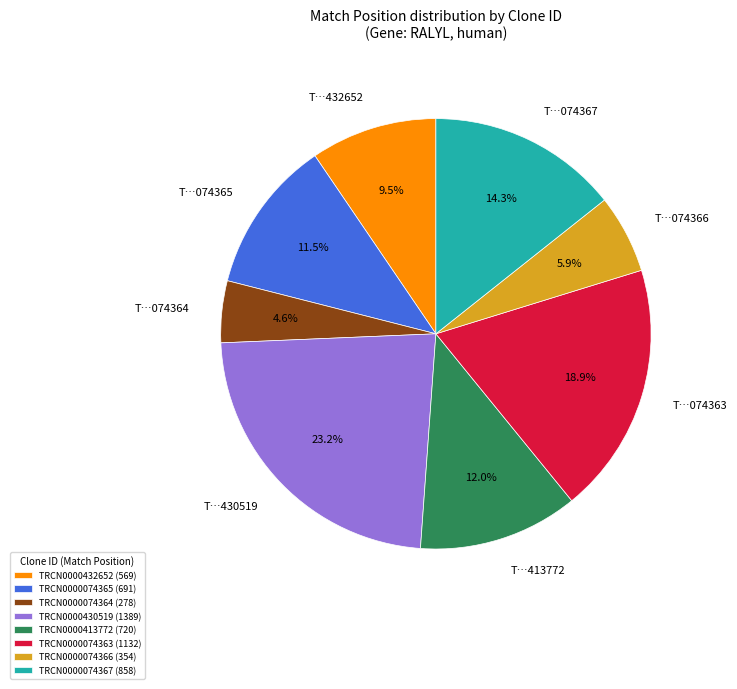

To the nearest percent, what is the difference between the largest and smallest slice percentages?

19%